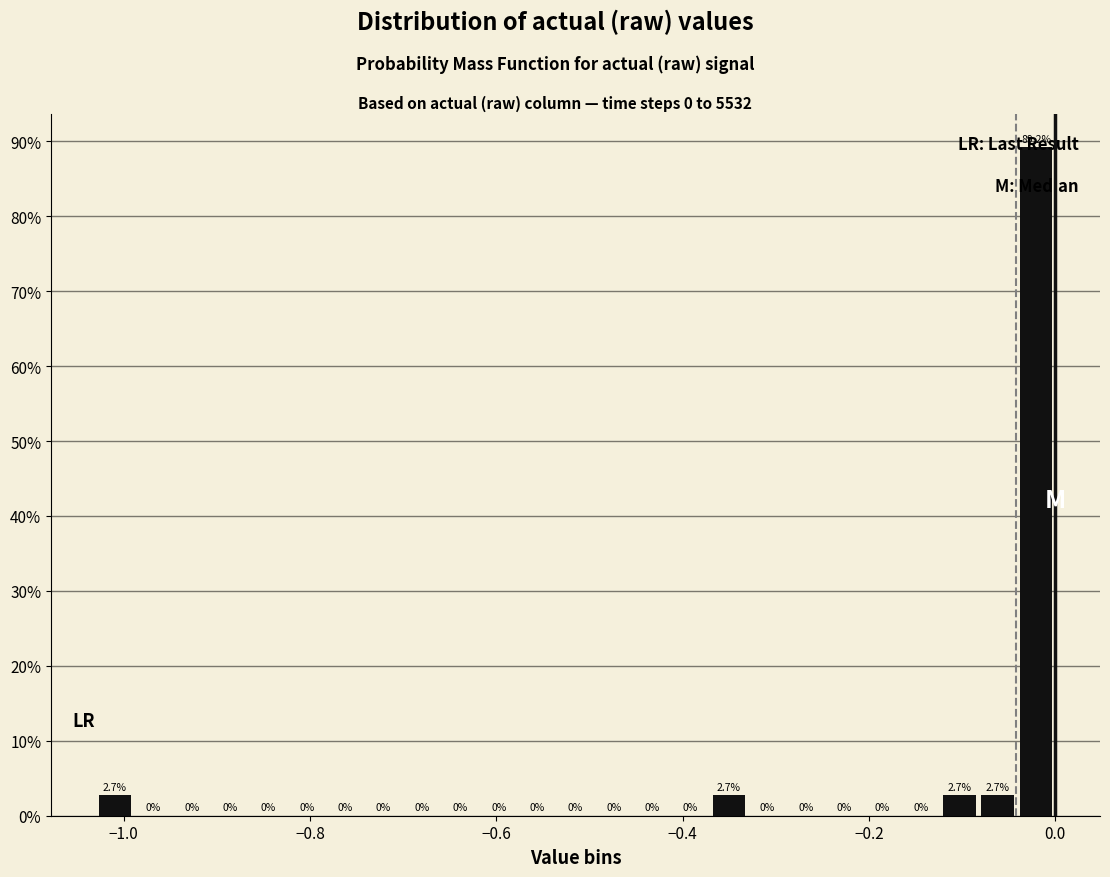

Around what value on the x-axis is the tallest bar? Give the approximate position of its centre, as read against the axis.

-0.02